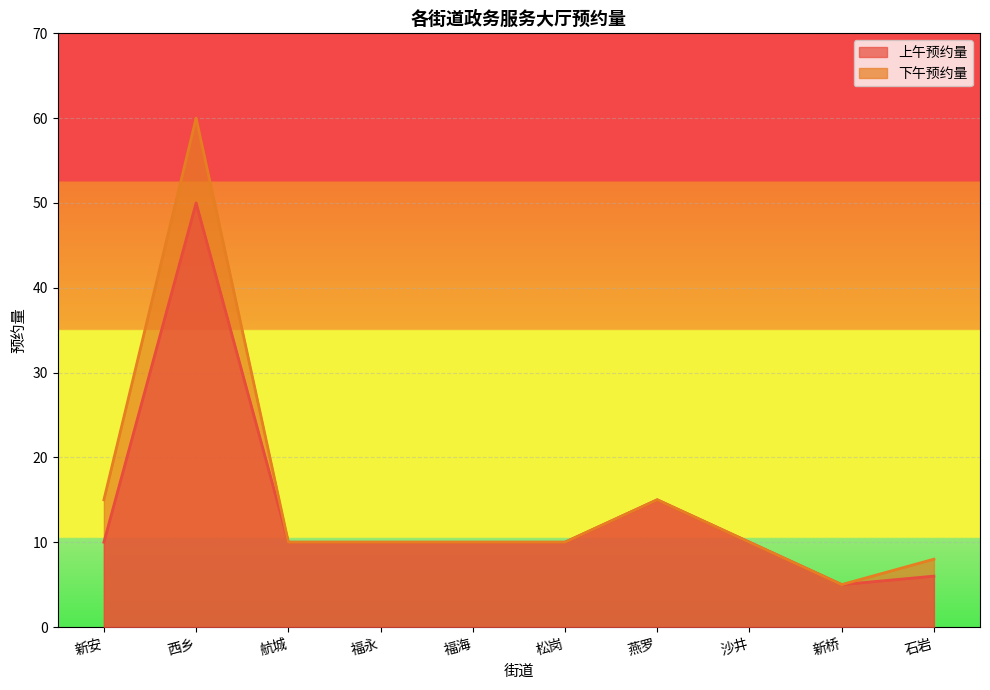

At how many categories does at least one series exceed 36?

1